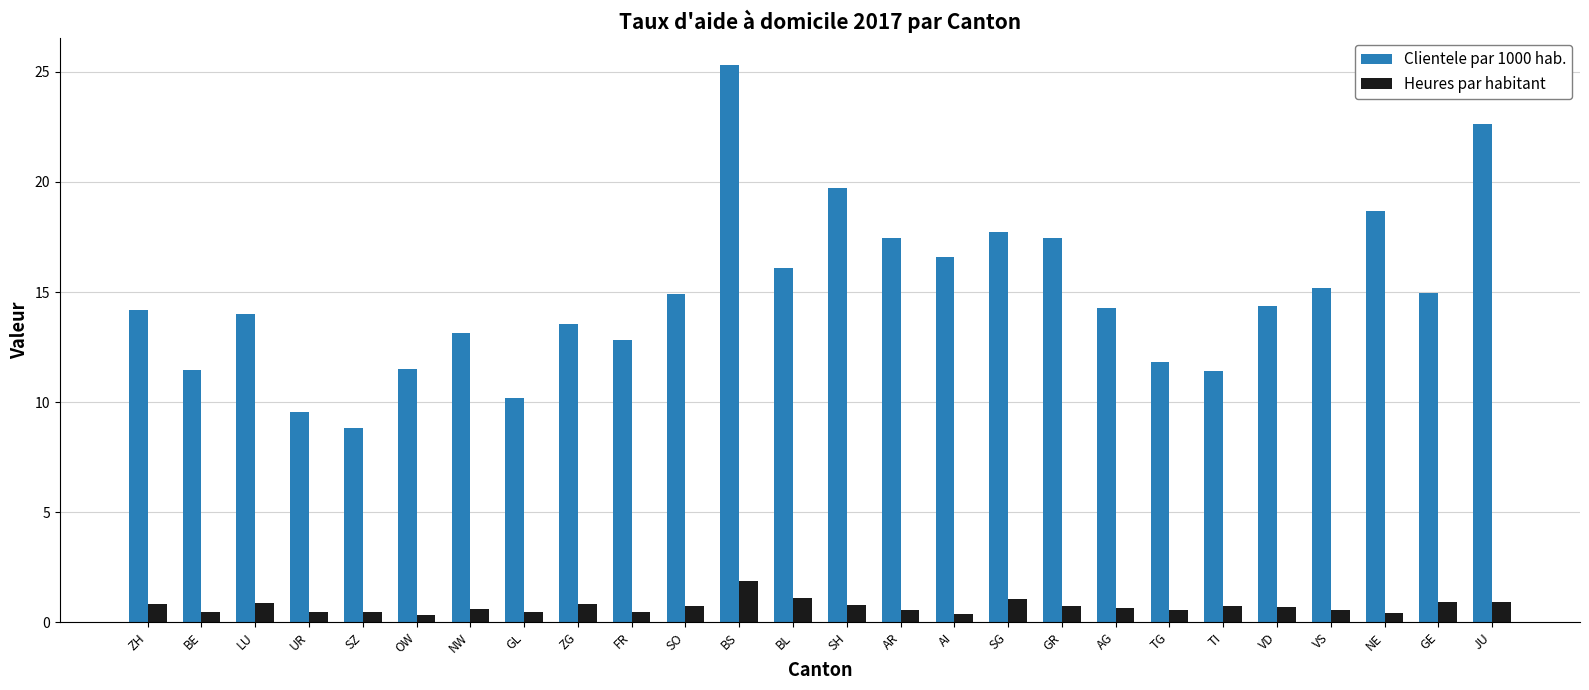

At which category is the sum across all series the highest?

BS